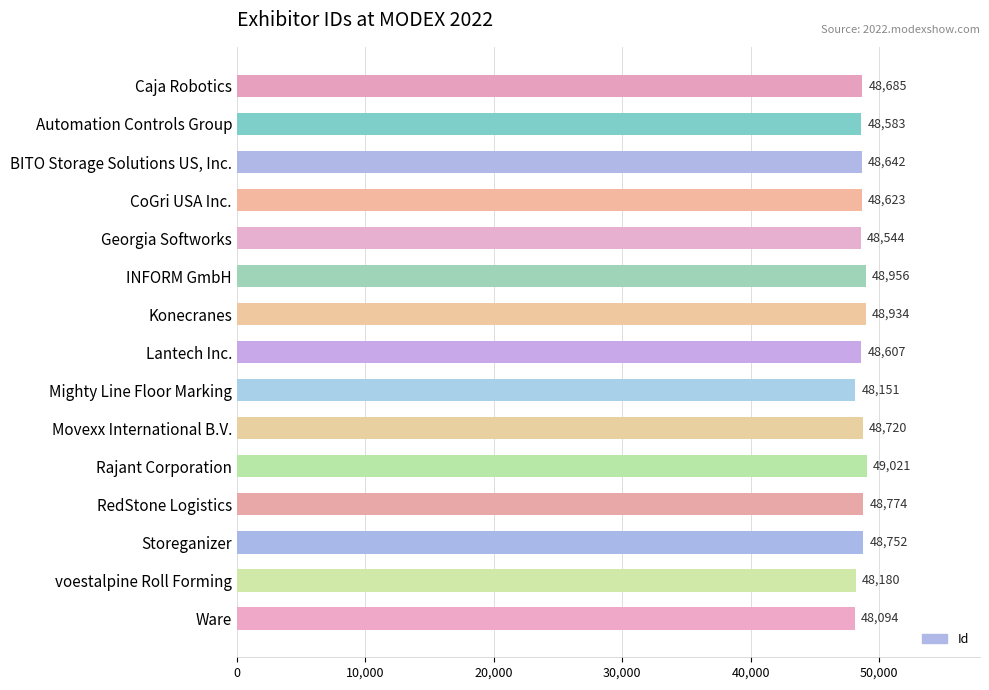

What is the greatest value displayed?

49021